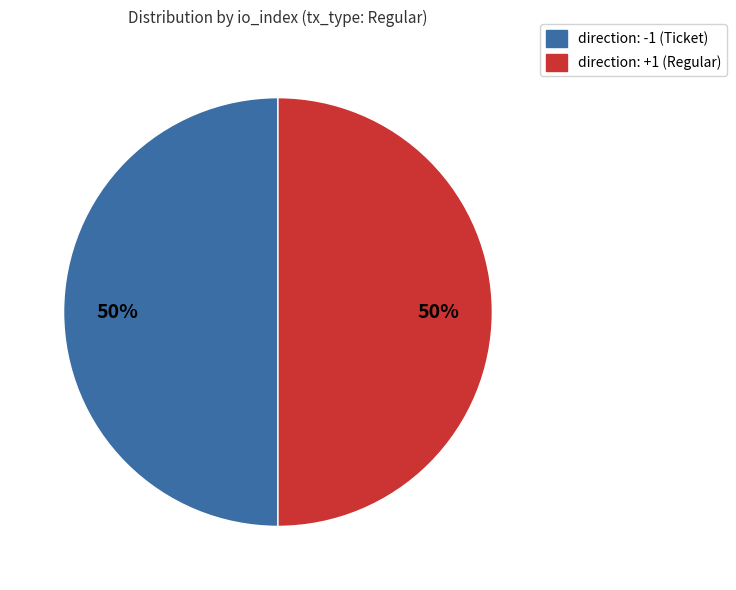

Count the number of slices in the pie.

2